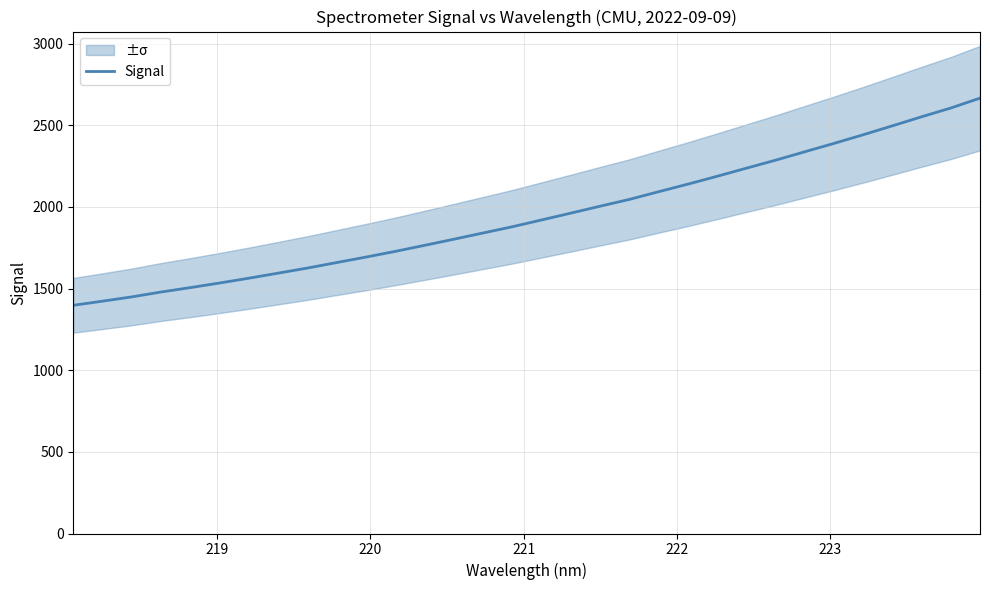

What is the highest value of the Signal series?

2666.8